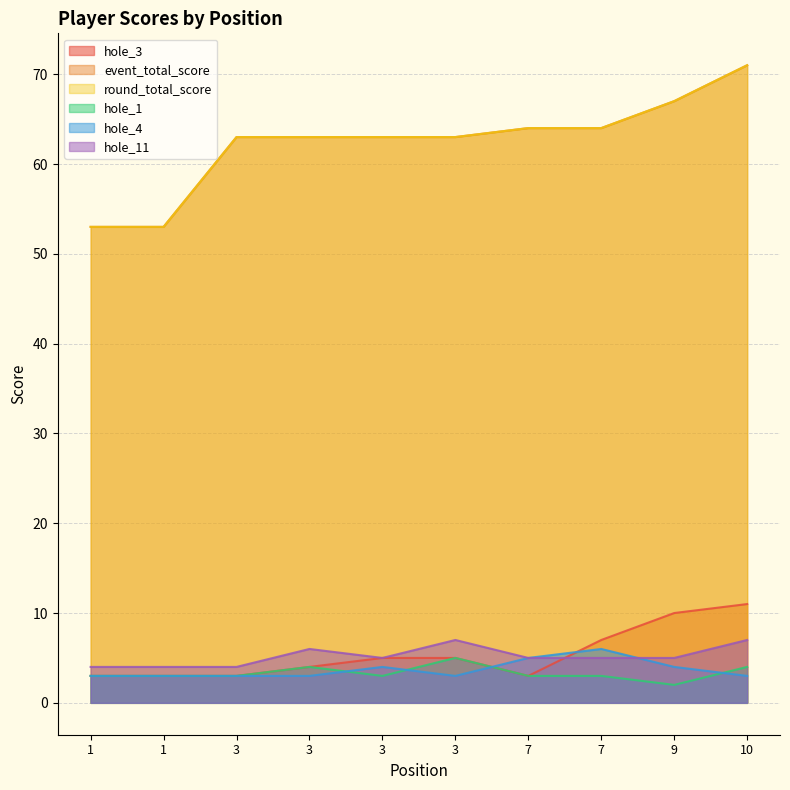

Between which two adjacent categories do hole_4 and hole_1 first intersect?

3 and 3